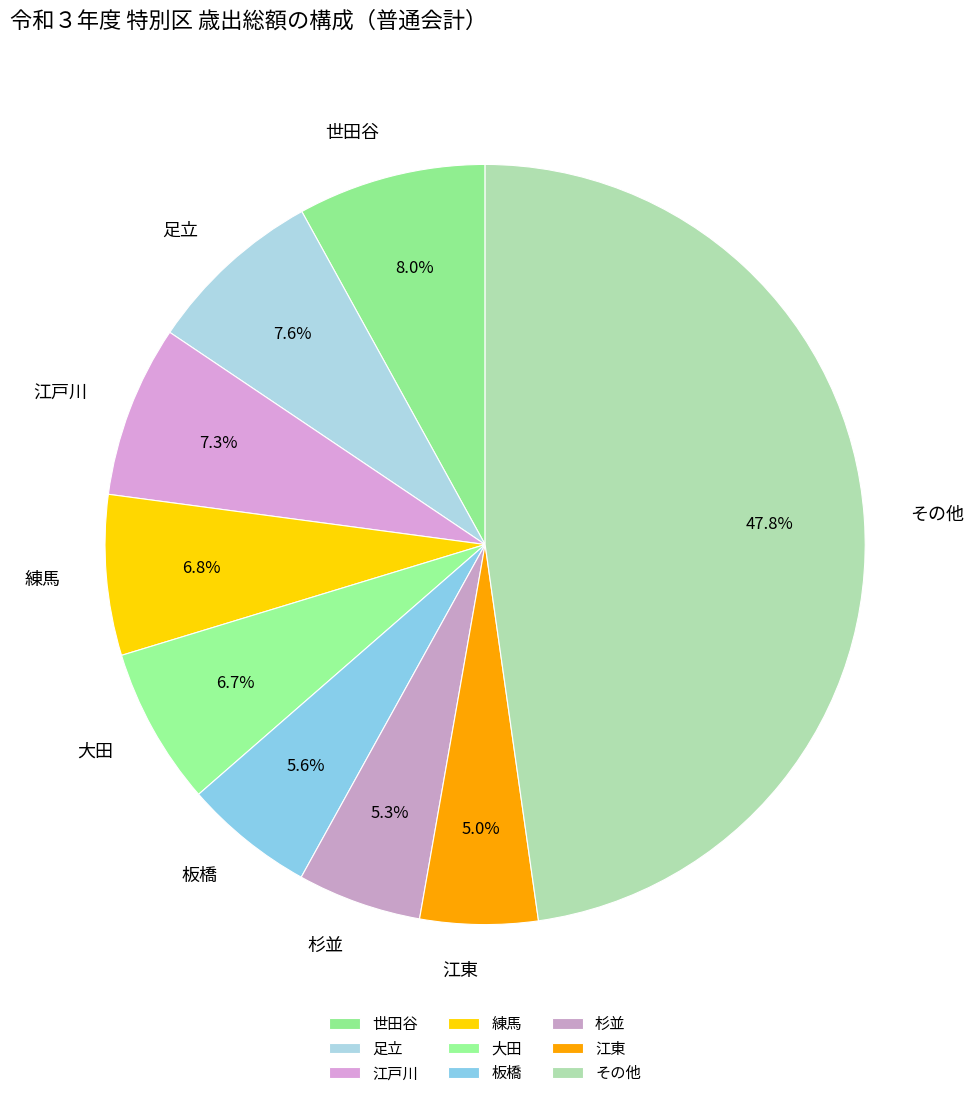

Is there a majority slice in this chart?

No